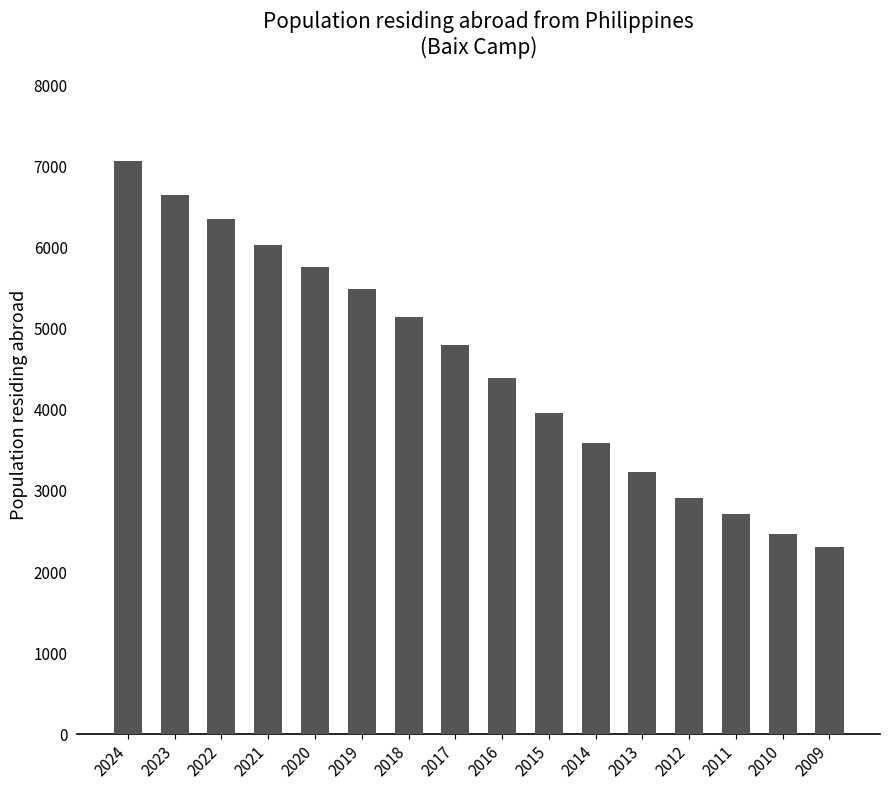

Is it true that the value at 2022 is 3689?

False